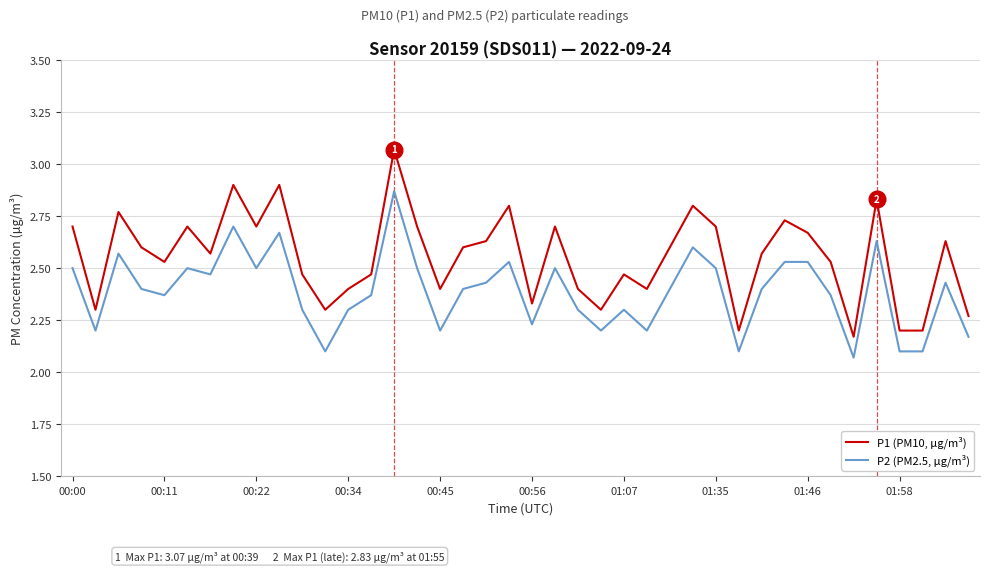

True or false: P2 (PM2.5, µg/m³) and P1 (PM10, µg/m³) cross at least once.

False